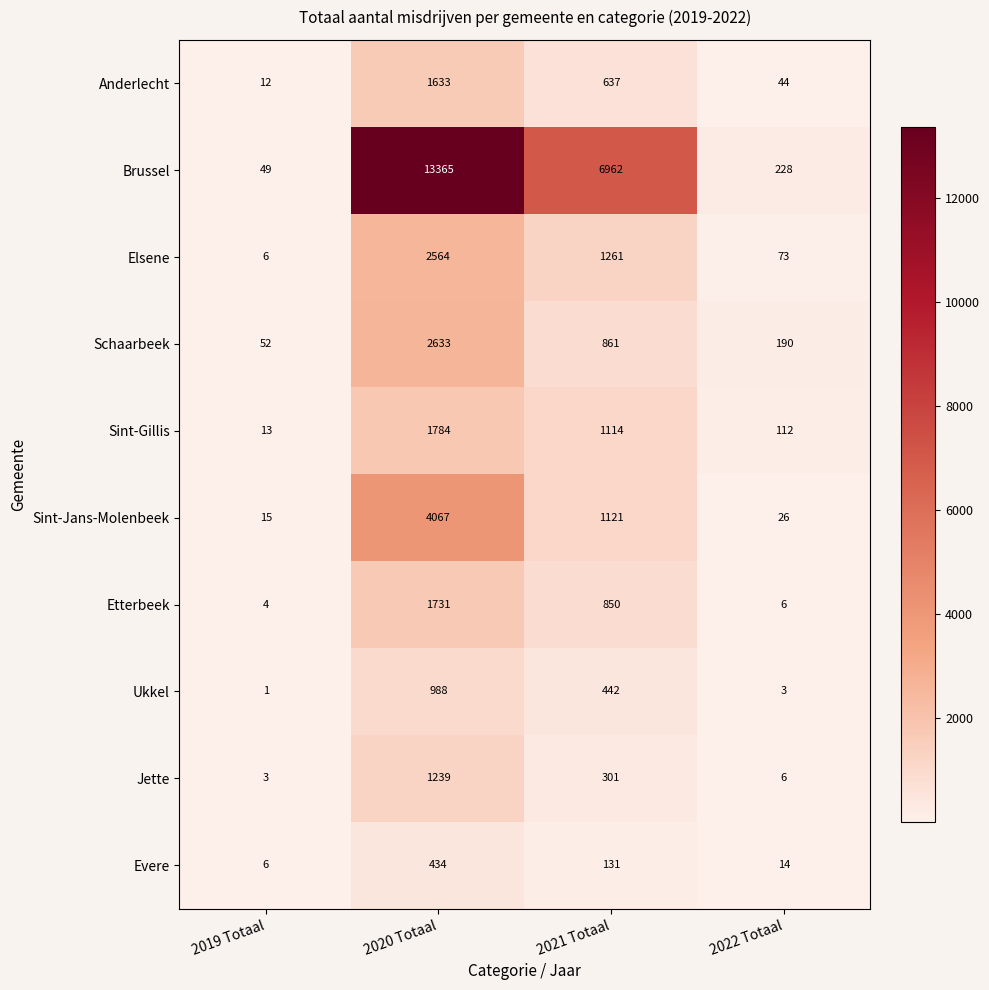

The Elsene series shows 4 at 2019 Totaal. True or false?

False